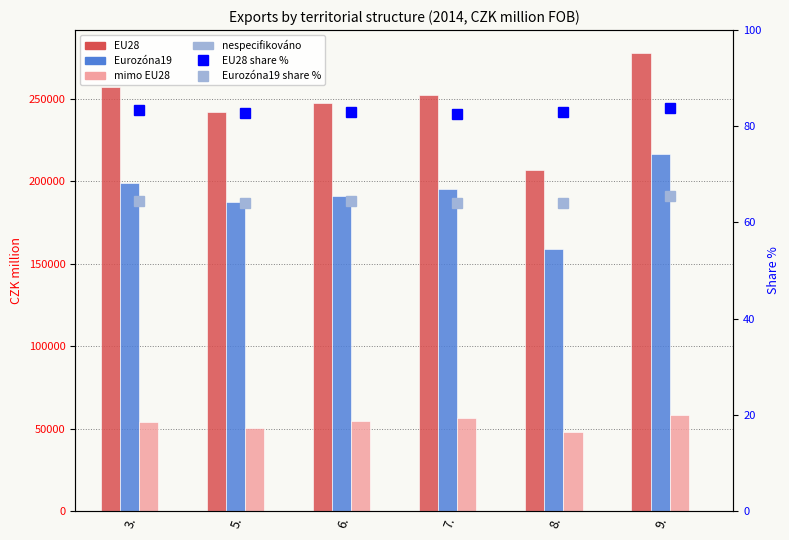

What is the difference between the maximum and minimum values in the EU28 series?

70931.0